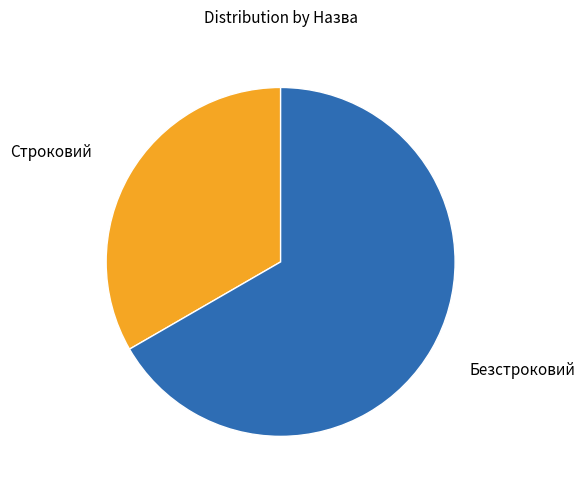

Does any single category account for the majority?

Yes